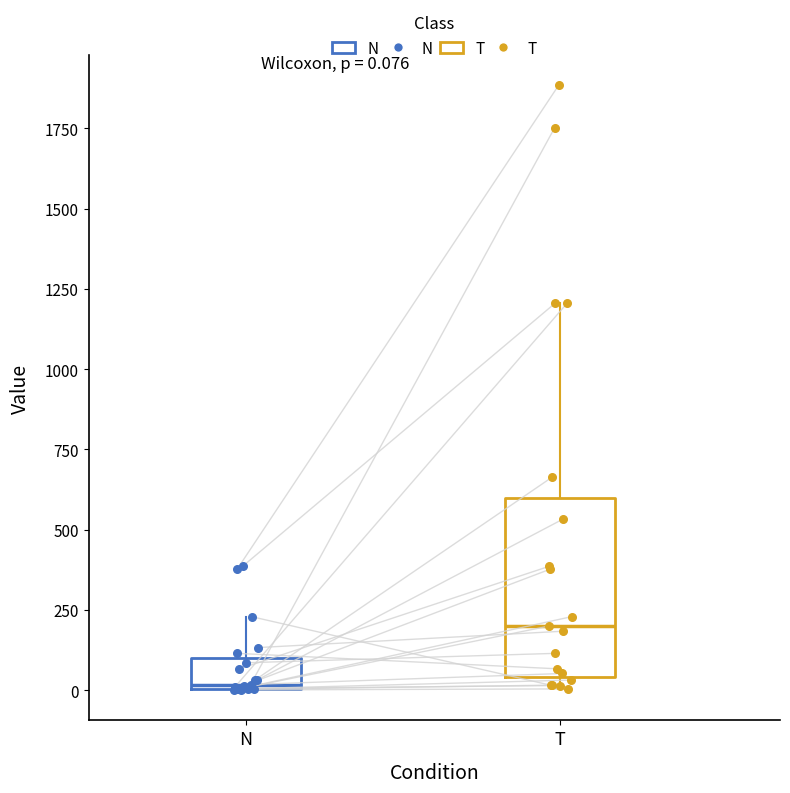

Which box is the tallest, from its lower edge to its upper edge?

T